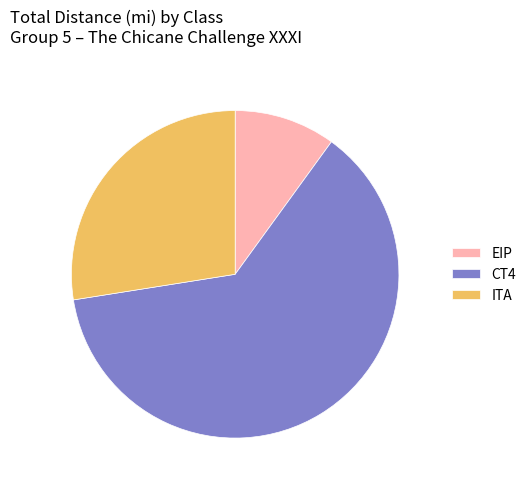

Does ITA represent more than half of the total?

No